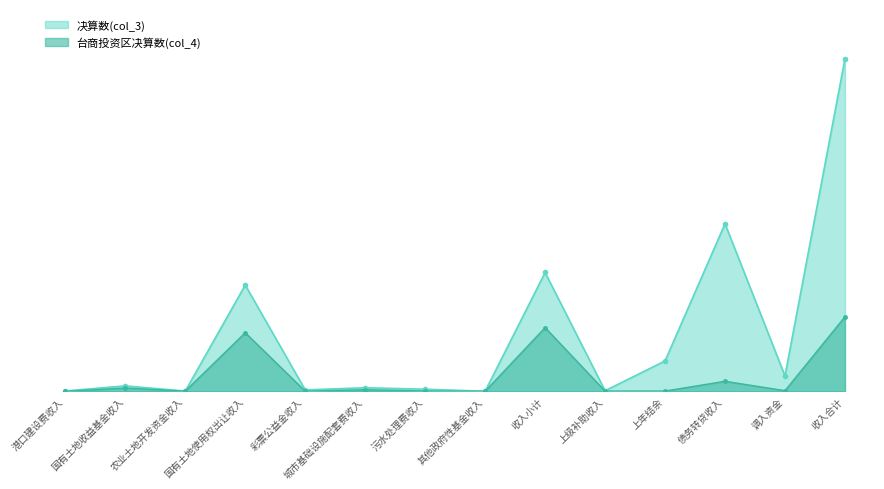

What value does the 决算数(col_3) series have at 上级补助收入?

3008